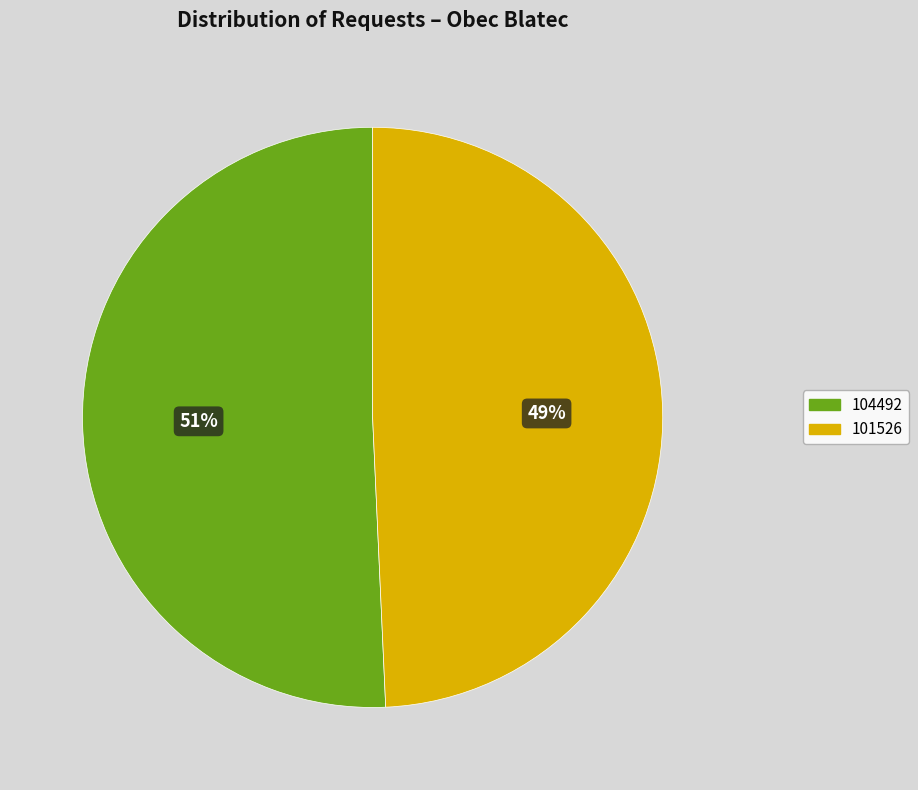

What is the ratio of the value at 104492 to the value at 101526?

1.0